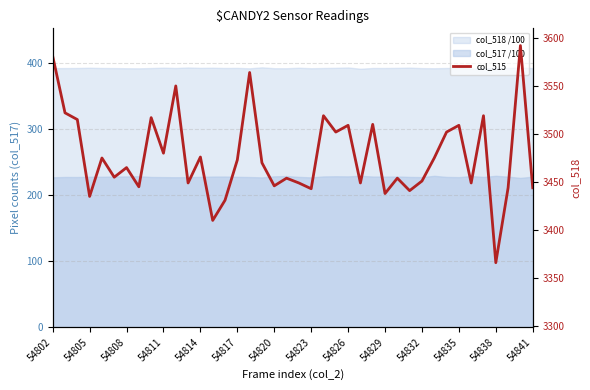

The value at 54817 is 1470. True or false?

False